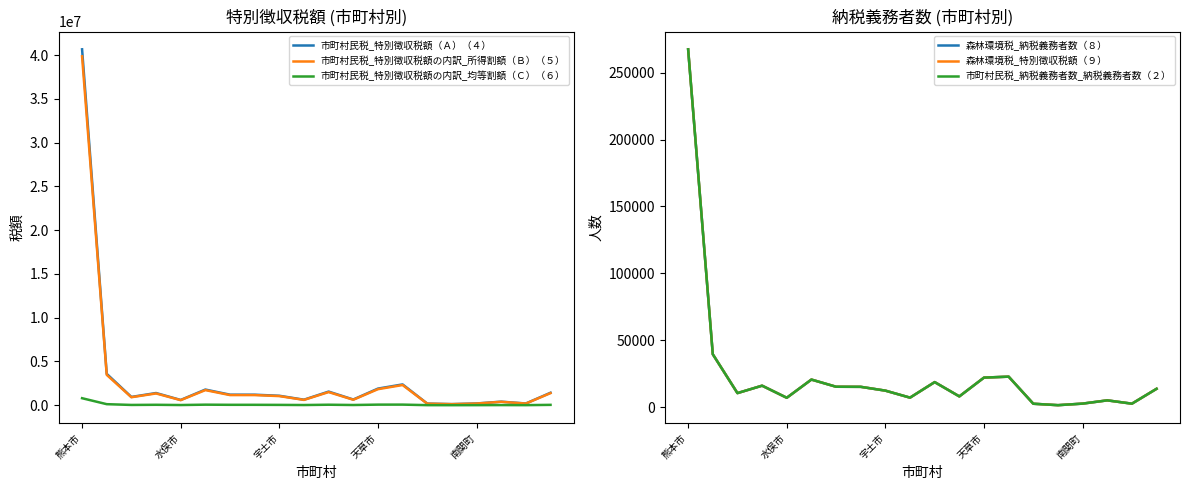

What value does the 市町村民税_特別徴収税額（Ａ）（４） series have at 6, to the nearest 50?

1203950